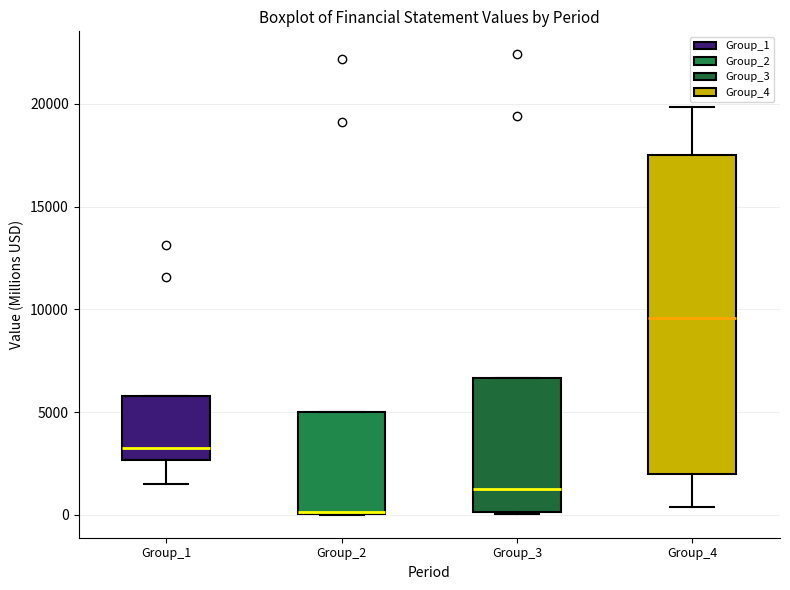

Which box has the lowest median line?

Group_2